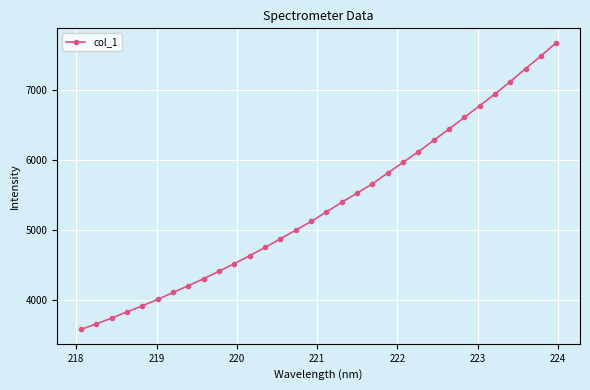

What is the greatest value displayed?

7679.4